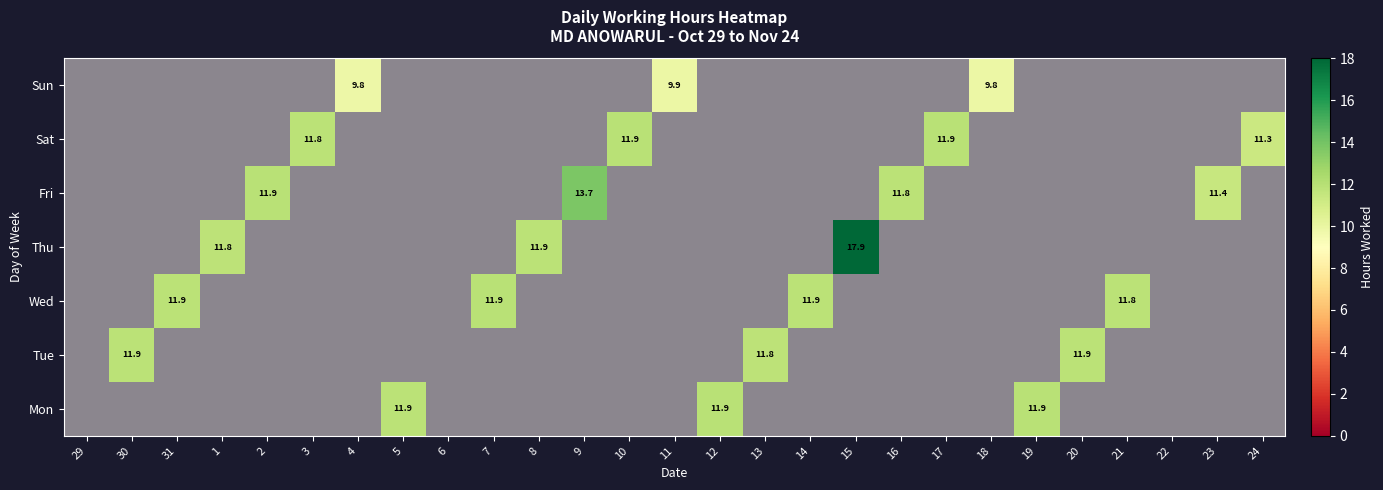

What is the sum of all Sat values?

46.9